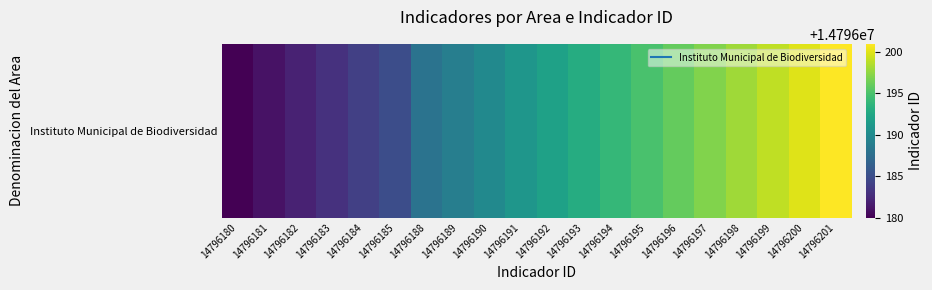

At which label does the data first exceed 14796192?

14796193